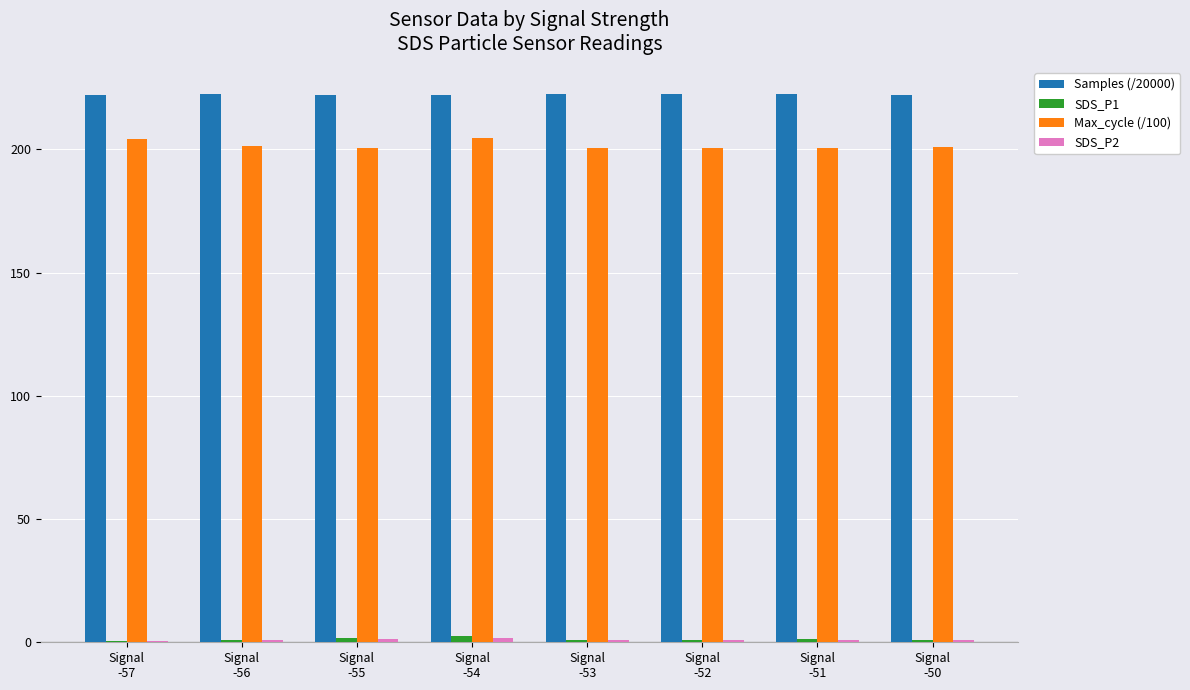

What is the sum of all SDS_P1 values?

10.1